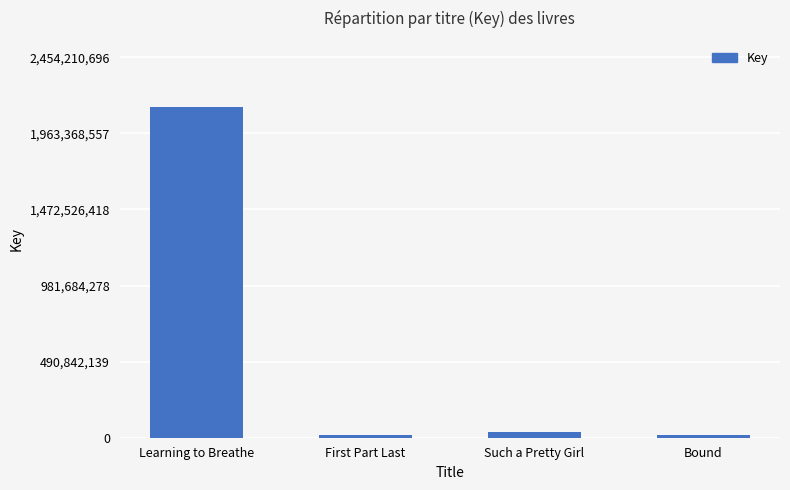

The value at Learning to Breathe is 2134096258. True or false?

True